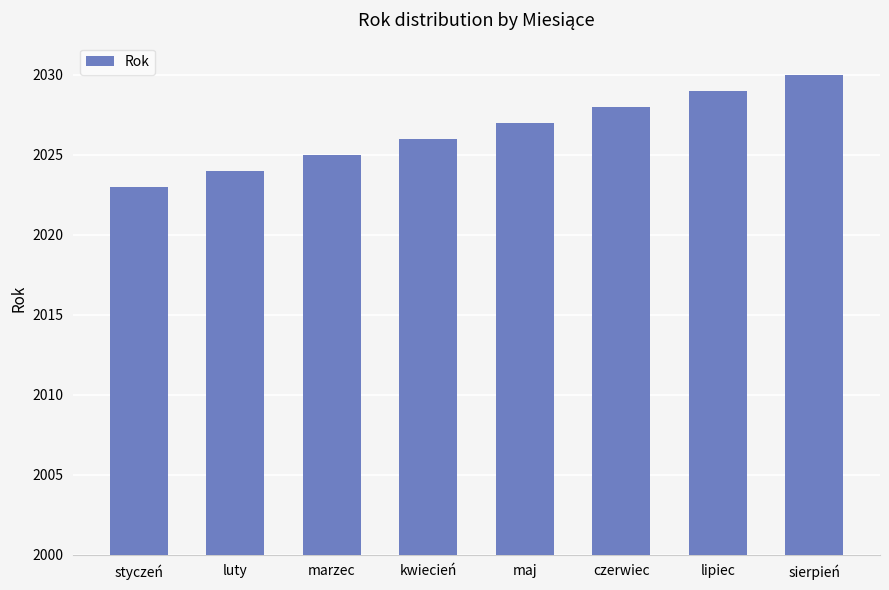

The chart shows a value of 2029 at lipiec. True or false?

True